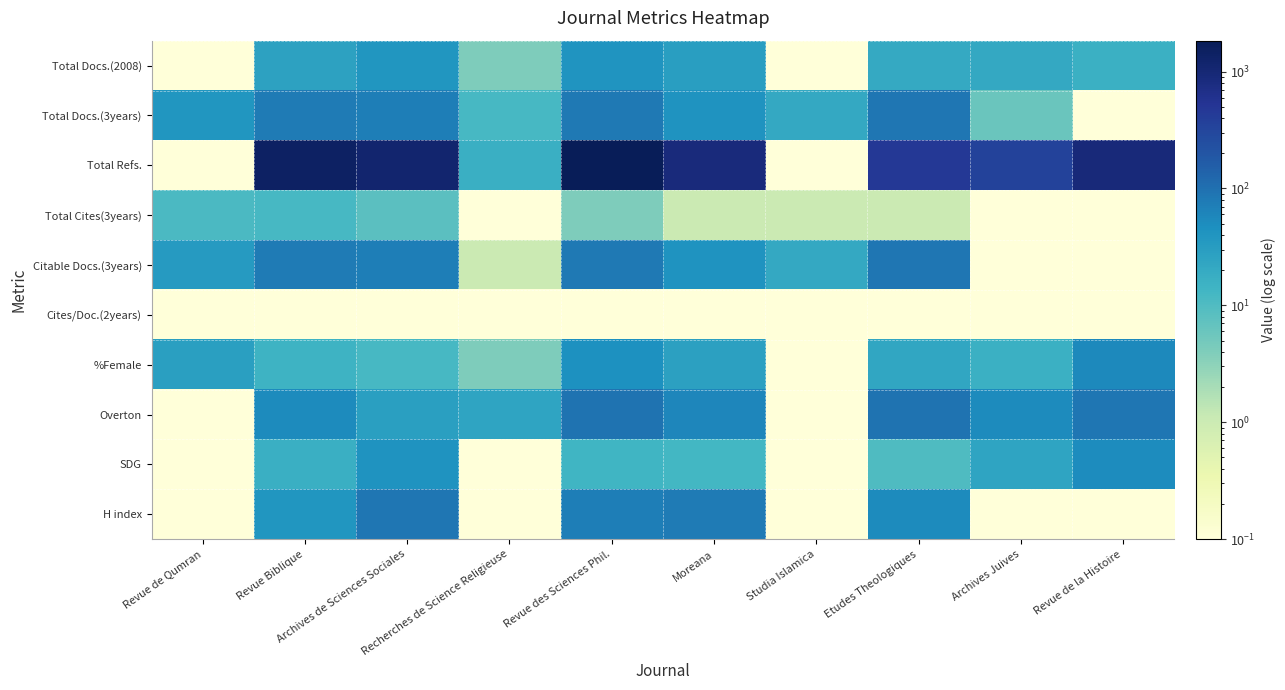

At which category is the sum across all series the highest?

Revue des Sciences Phil.